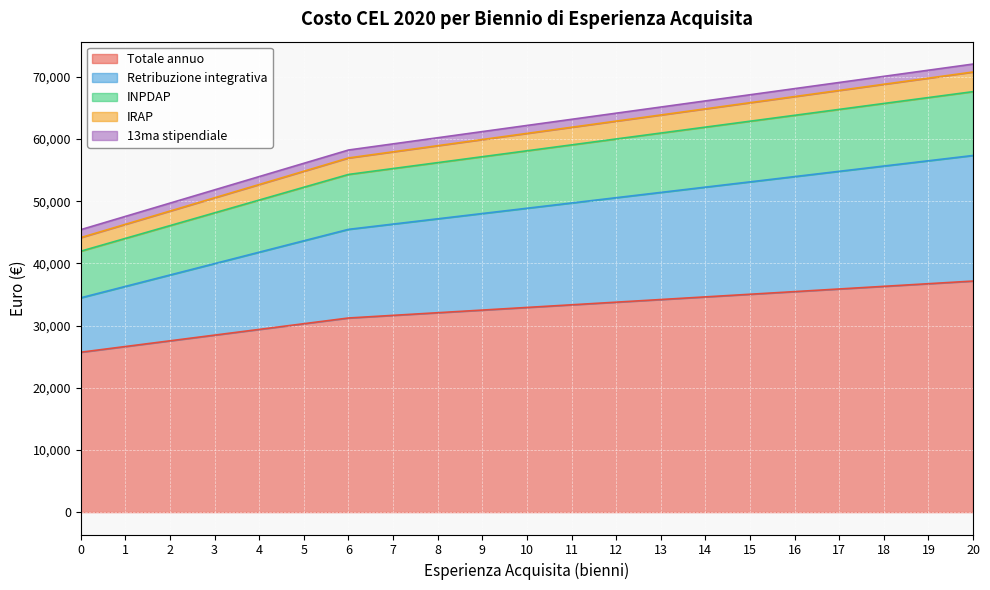

Where does the Totale annuo series first go above 32907?

10